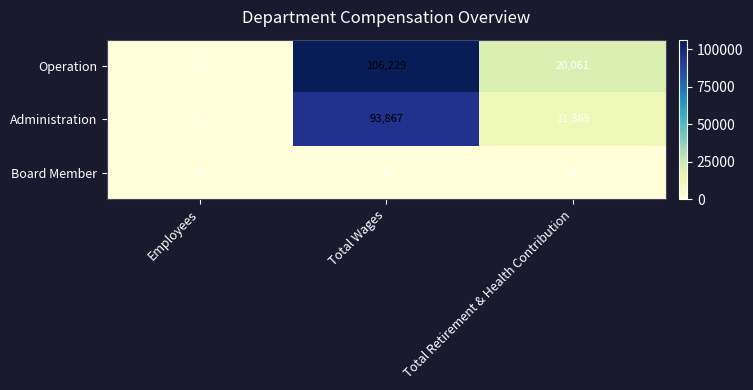

At which label is Administration closest to 46934?

Total Retirement & Health Contribution